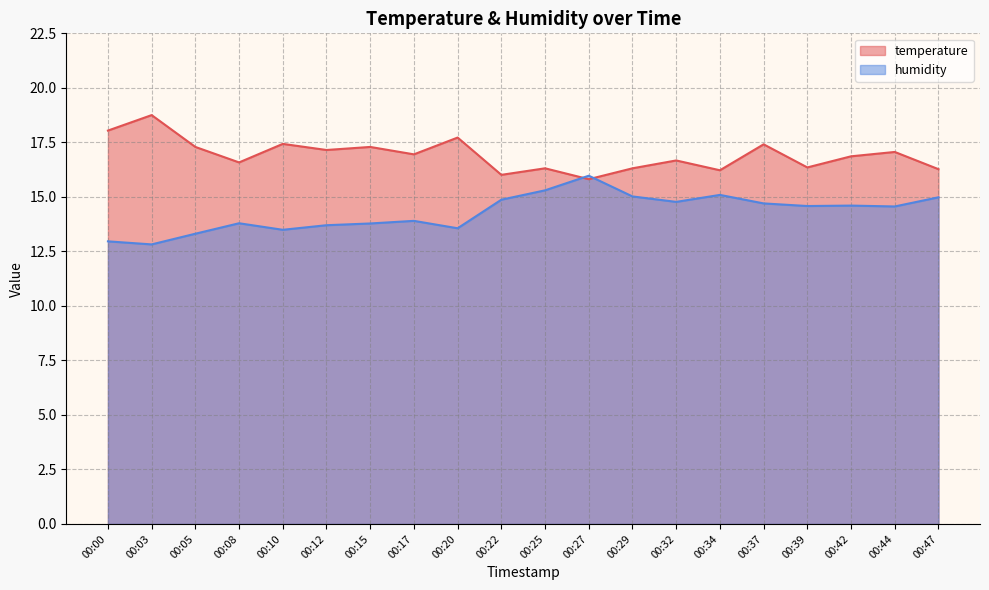

What are all the series names shown in the legend?

temperature, humidity